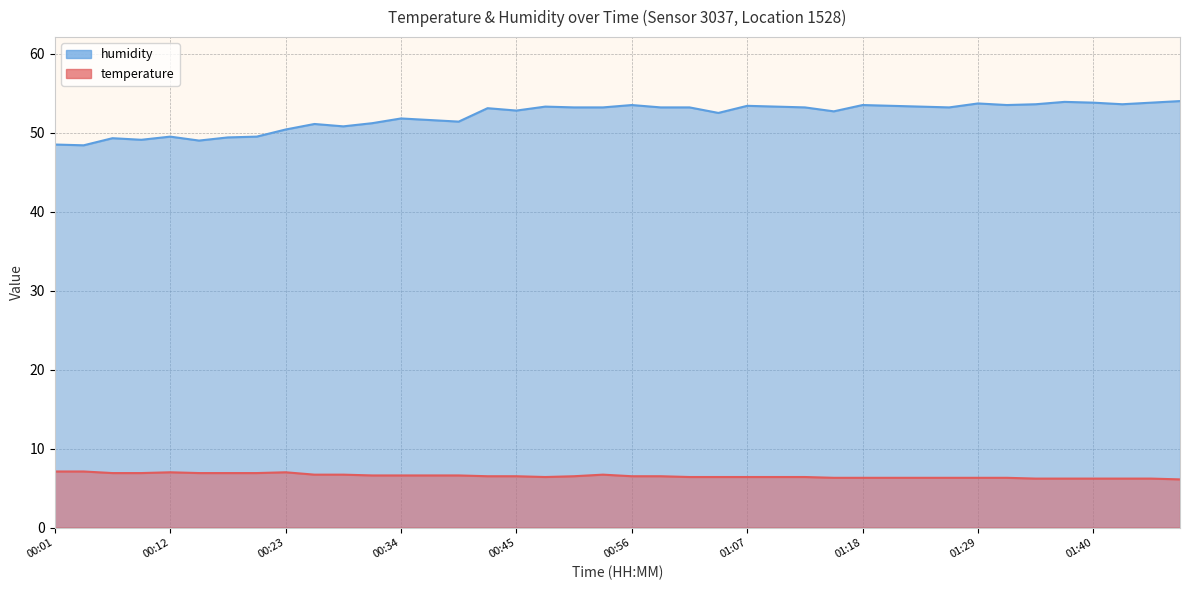

Which series has the largest total across all categories?

humidity